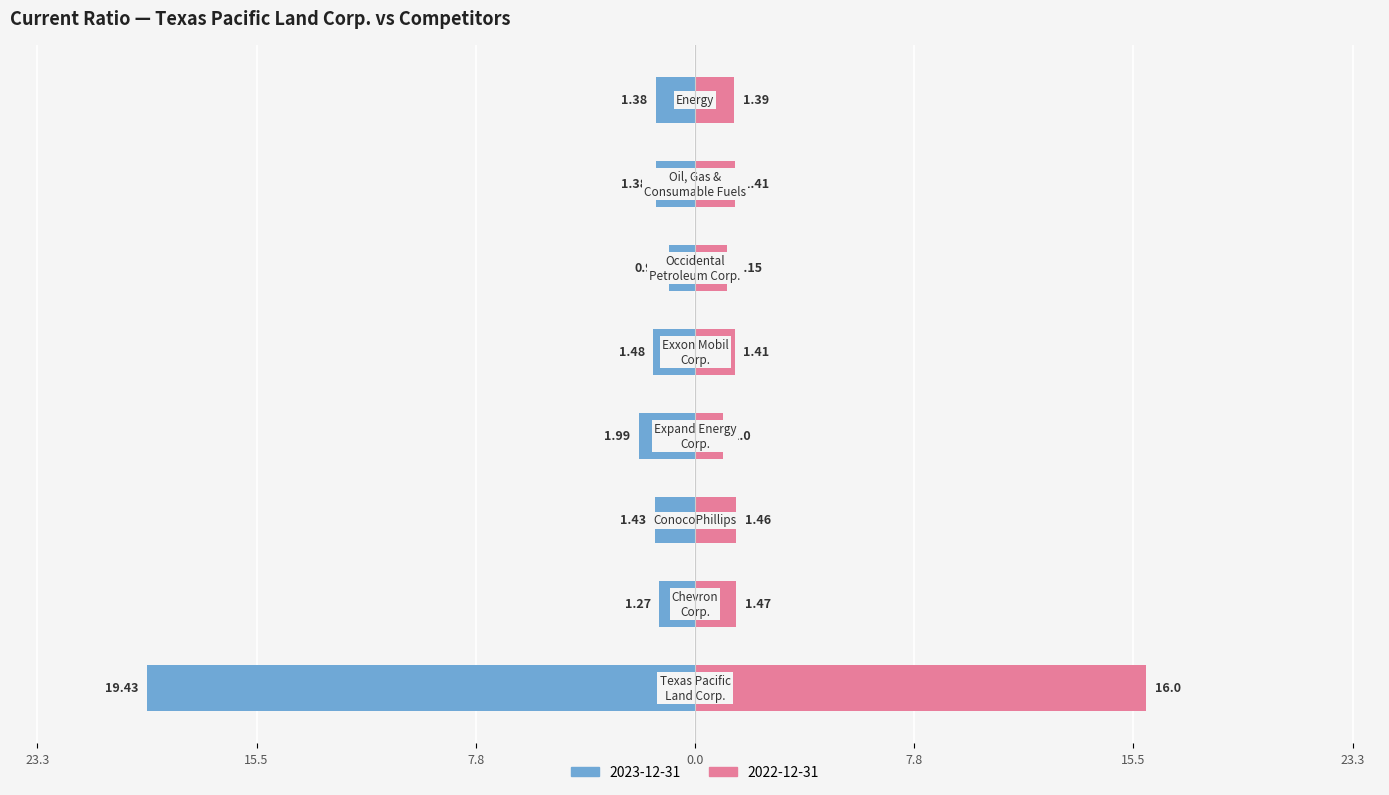

How many groups of bars are there?

8